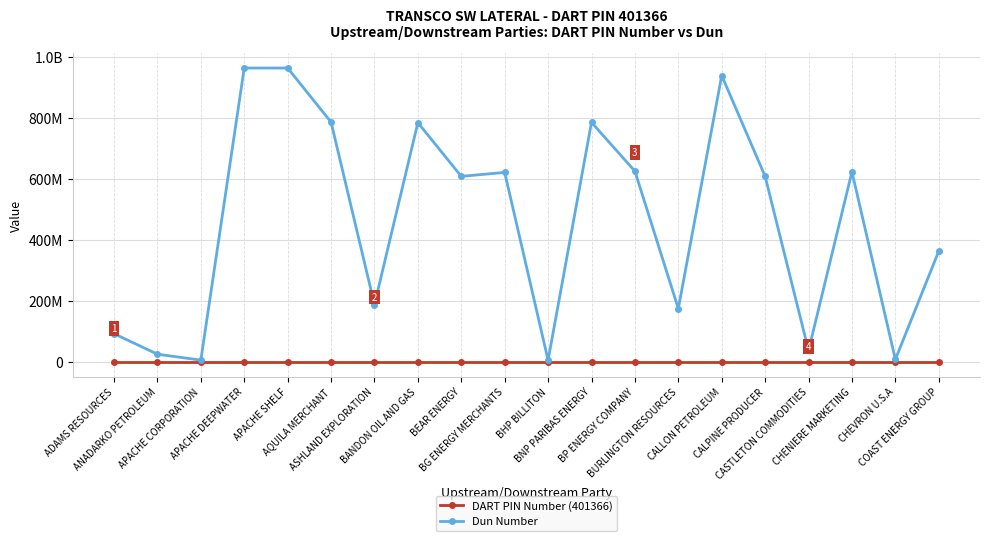

Is the value of DART PIN Number (401366) at CALPINE PRODUCER greater than the value of Dun Number at ADAMS RESOURCES?

No